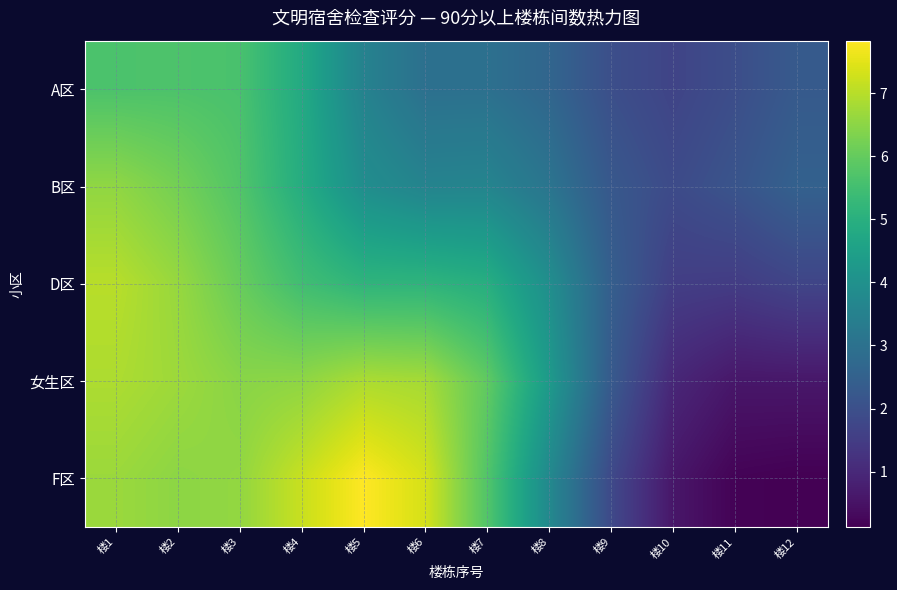

Which series has the largest total across all categories?

女生区